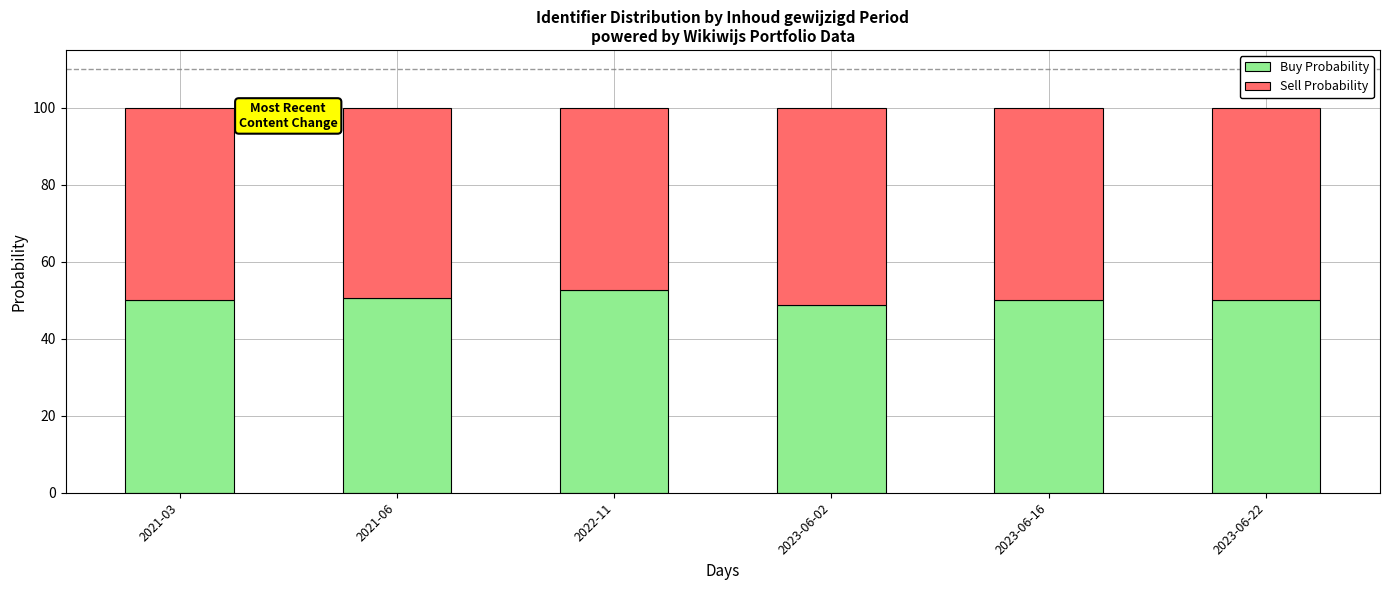

What is the total value across all series at 2023-06-22?

100.0